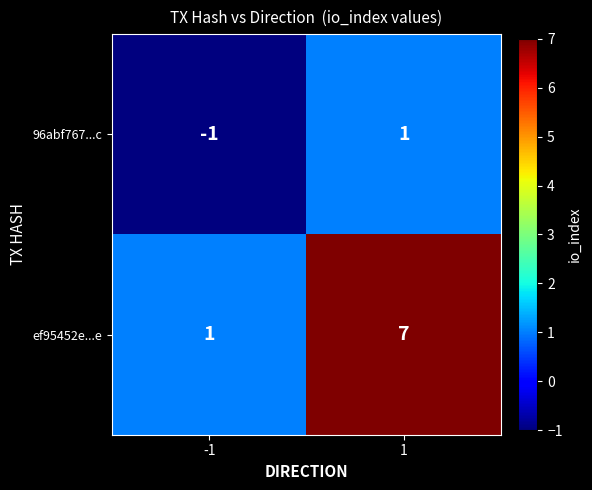

Reading left to right, extract all data points from this chart.

96abf767...c: -1	1
ef95452e...e: 1	7